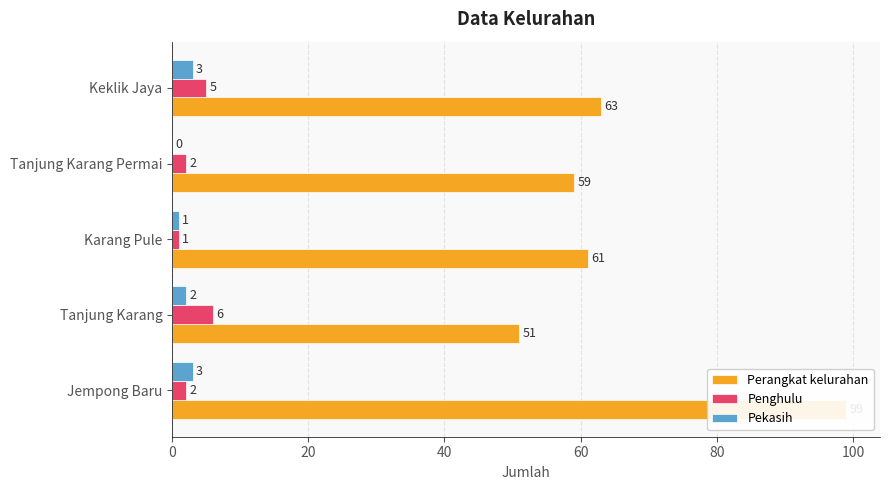

At how many categories does at least one series exceed 88?

1